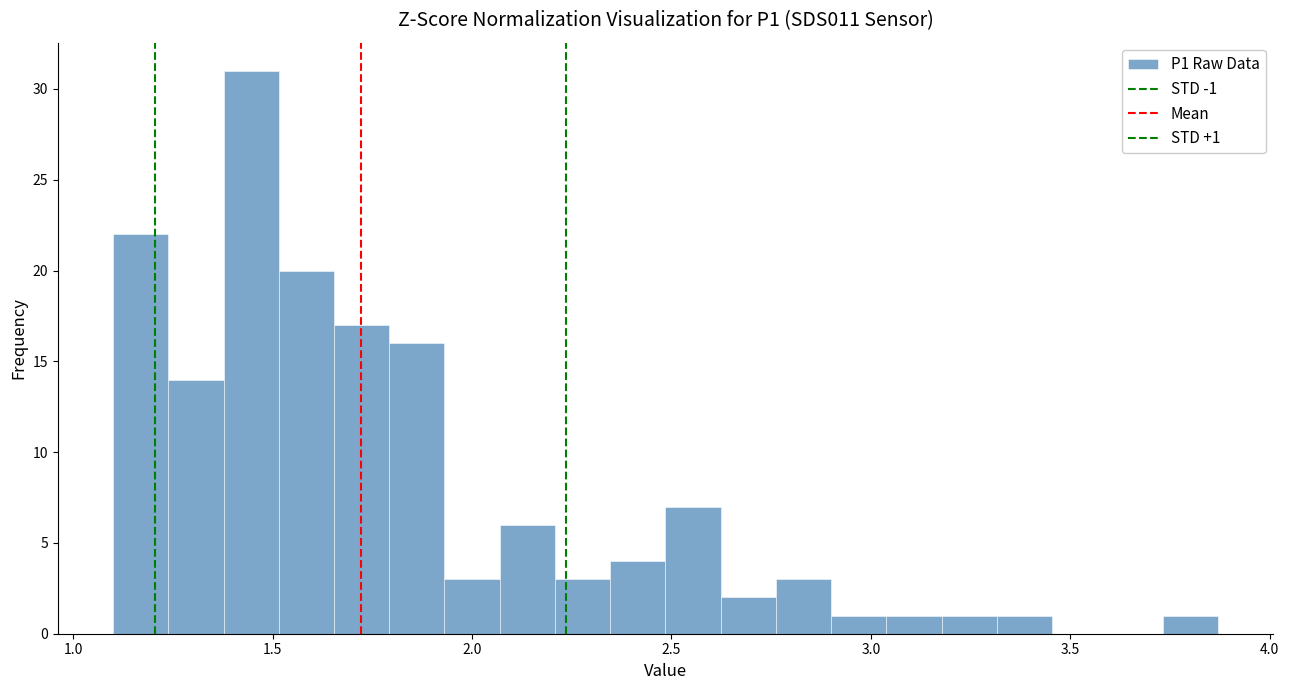

Read against the x-axis, roughly where is the centre of the tallest bar?

1.45